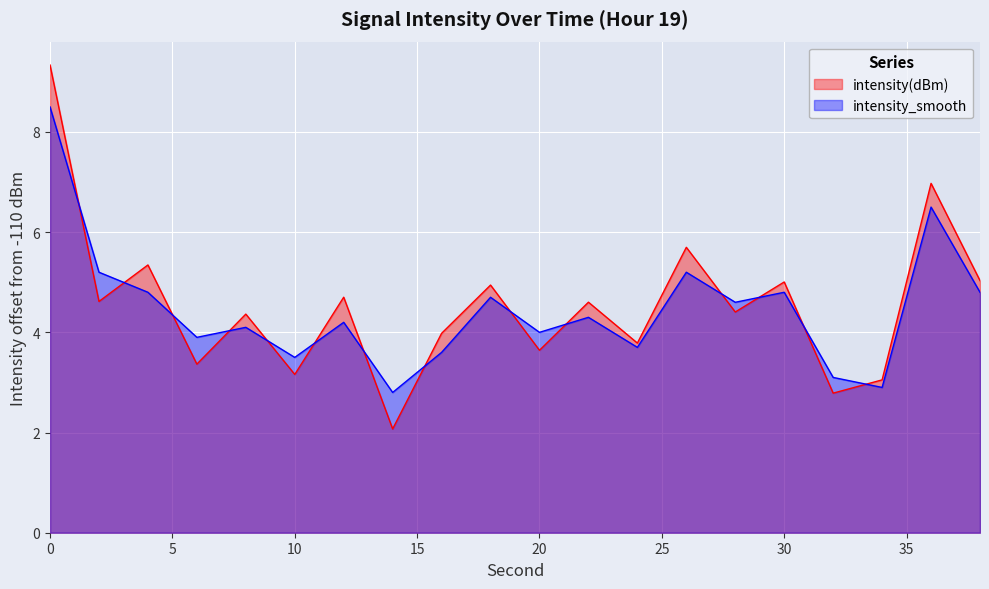

List the series in order of their overall mean, highest first.

intensity(dBm), intensity_smooth